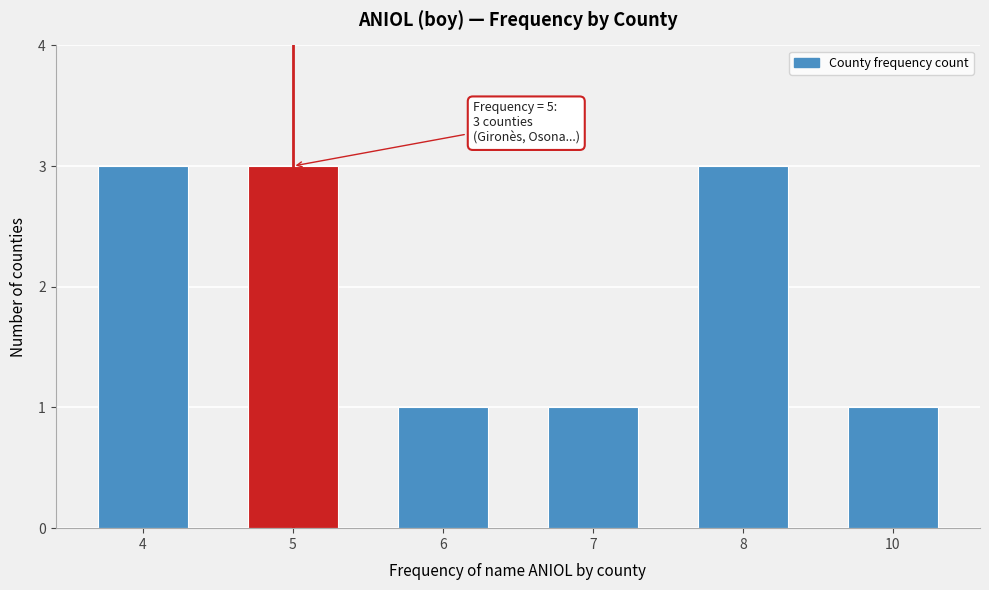

Reading left to right, extract all data points from this chart.

4=3	5=3	6=1	7=1	8=3	10=1